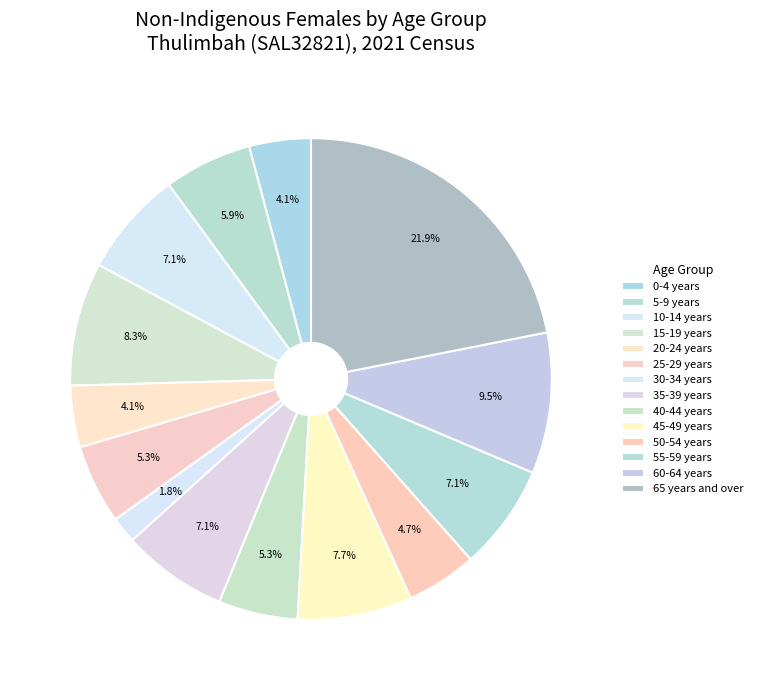

The 60-64 years slice represents 9% of the pie. True or false?

True